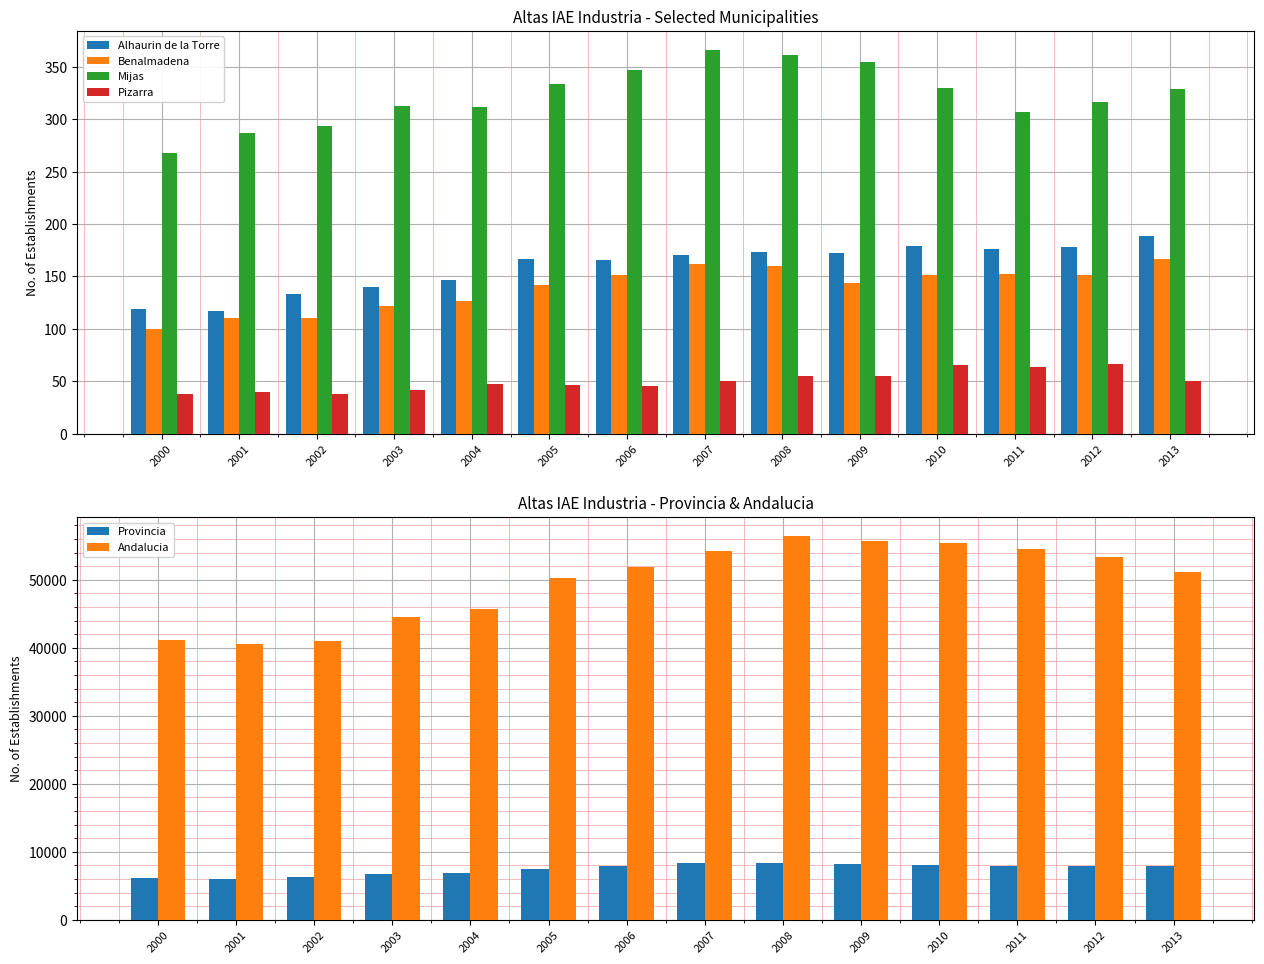

What is the maximum value for Pizarra?

66